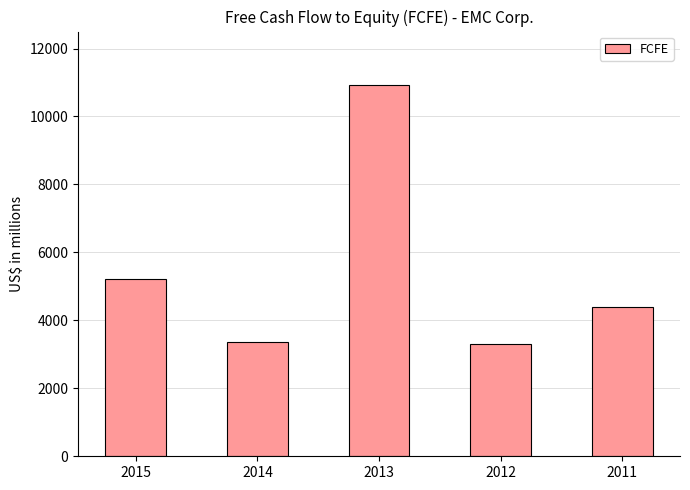

What is the value of the 3rd bar from the left?

10929